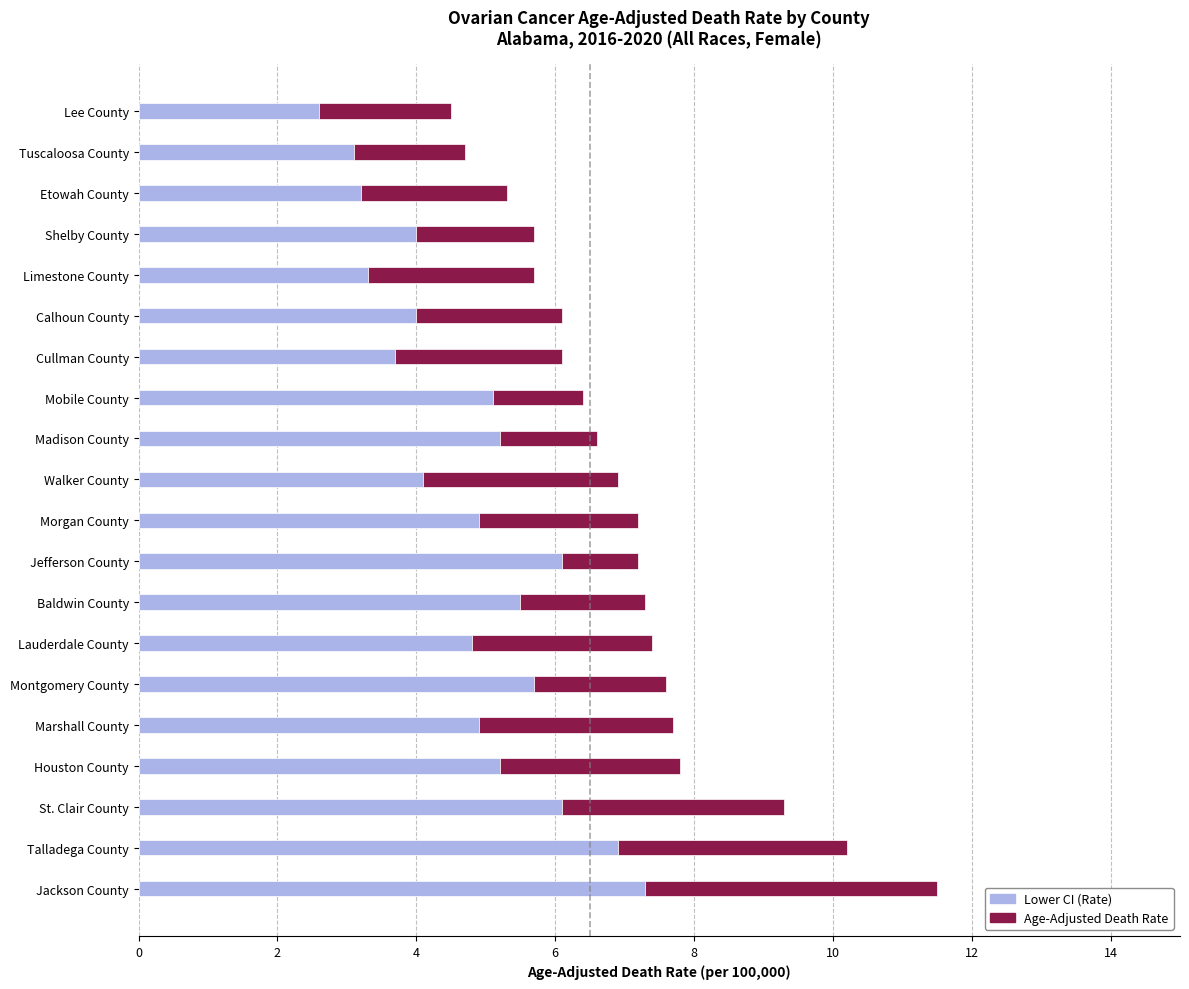

What is the average value of the Lower CI (Rate) series?

4.8